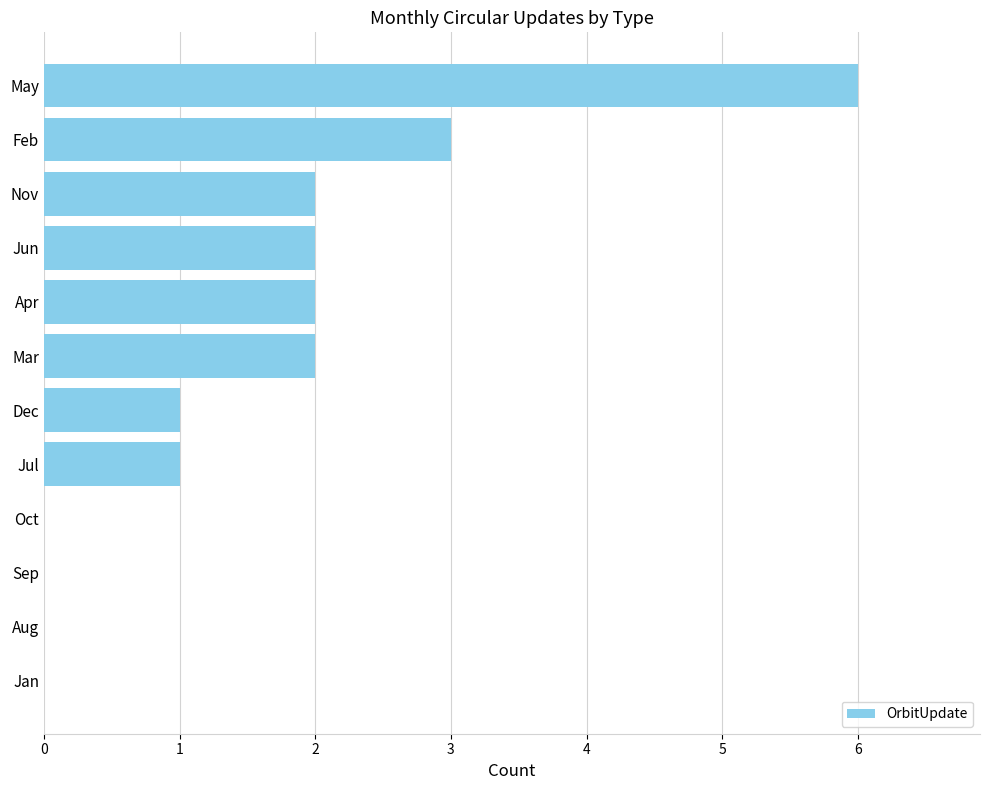

What is the change in value from Mar to Feb?

+1